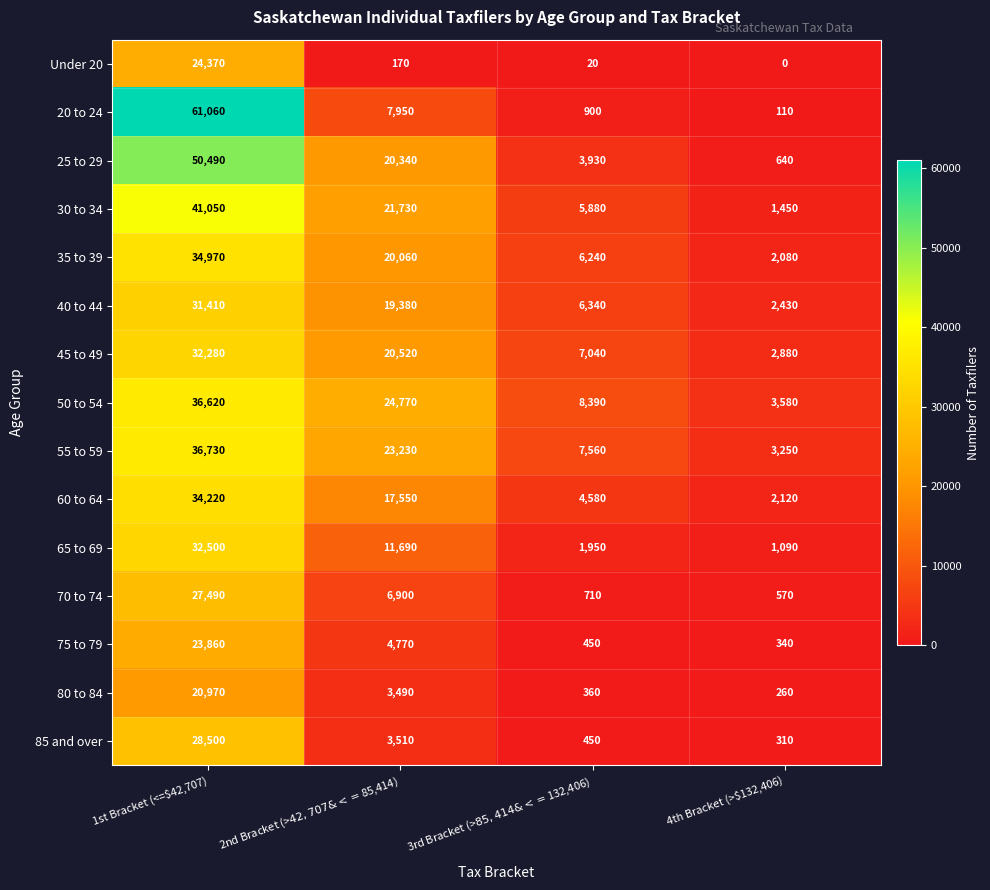

At how many categories does at least one series exceed 20241?

2